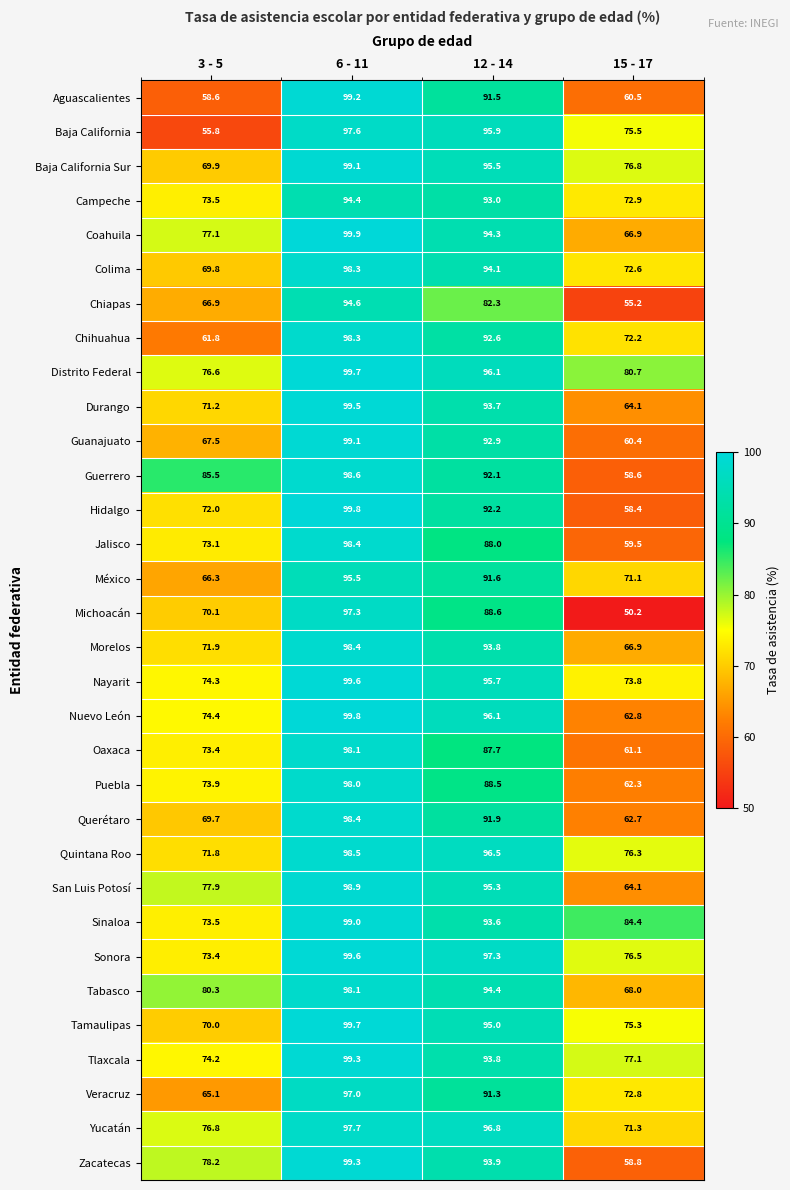

Which series changed the most between 3 - 5 and 12 - 14?

Baja California